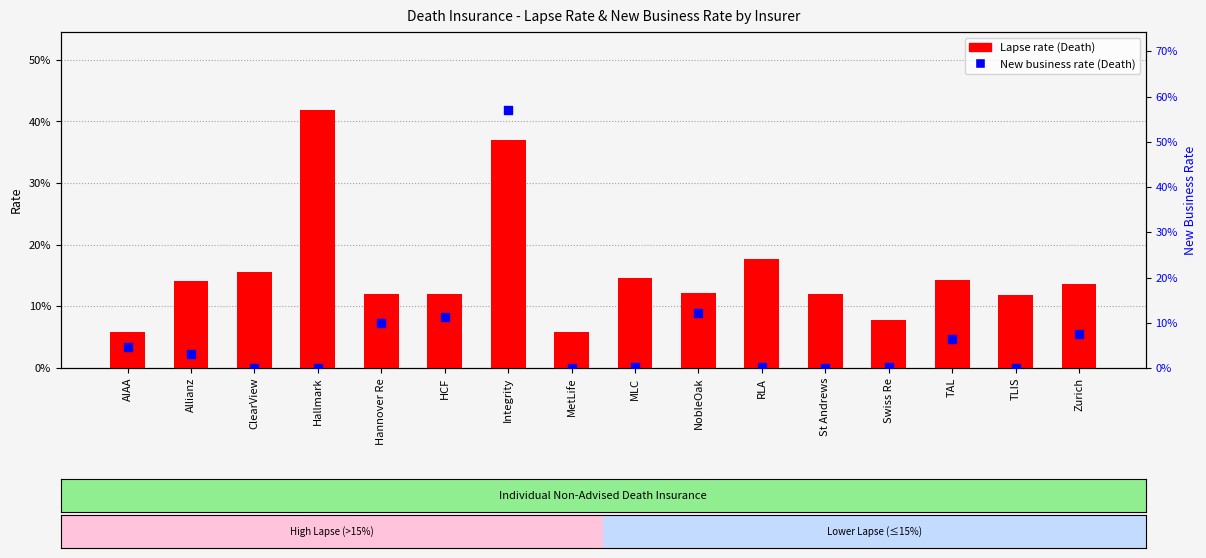

Is the value of New business rate (Death) at Allianz greater than the value of Lapse rate (Death) at TLIS?

No